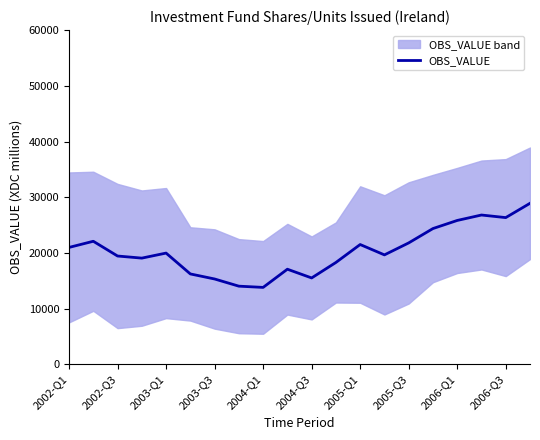

The value of OBS_VALUE at 2002-Q1 is 9358.8. True or false?

False